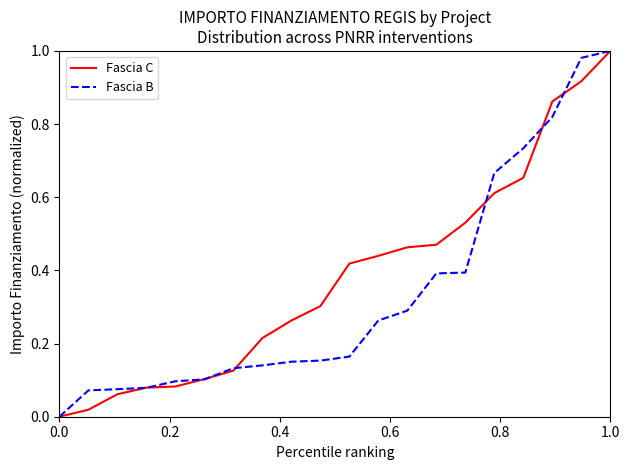

What are all the series names shown in the legend?

Fascia C, Fascia B